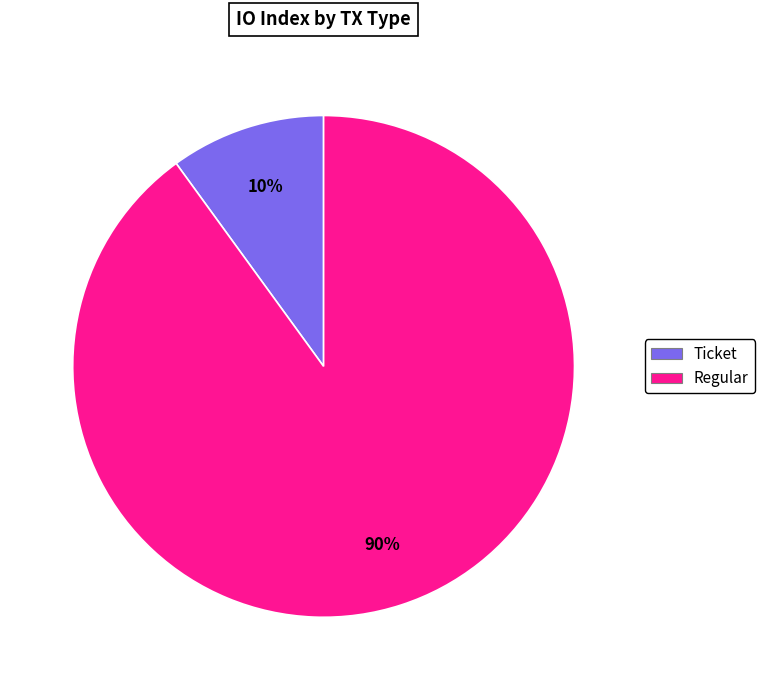

Combined, do Regular and Ticket account for over 50%?

Yes